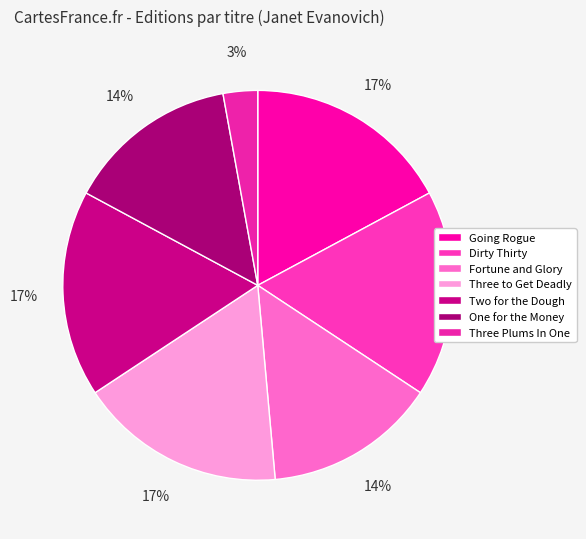

To the nearest percent, what portion does Fortune and Glory represent?

14%